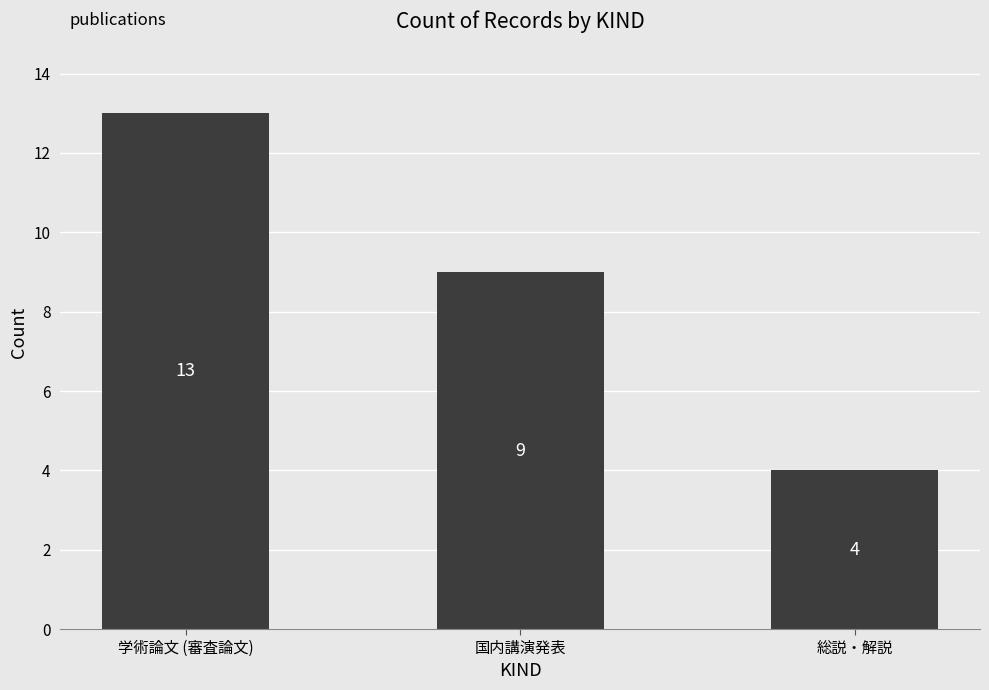

What is the change in value from 学術論文 (審査論文) to 総説・解説?

-9